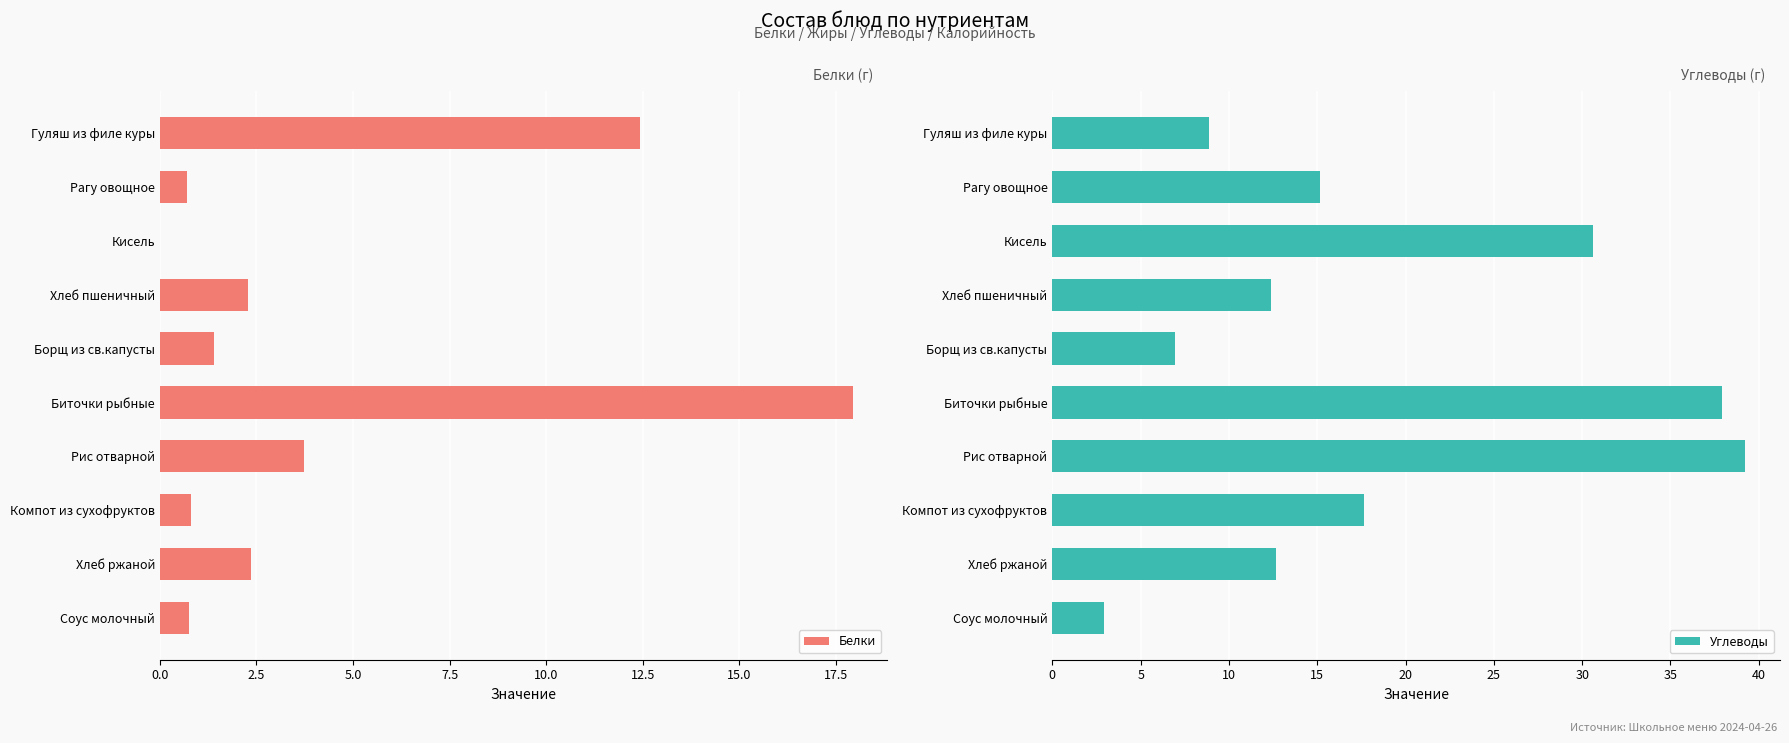

What is the maximum value for Белки?

17.9